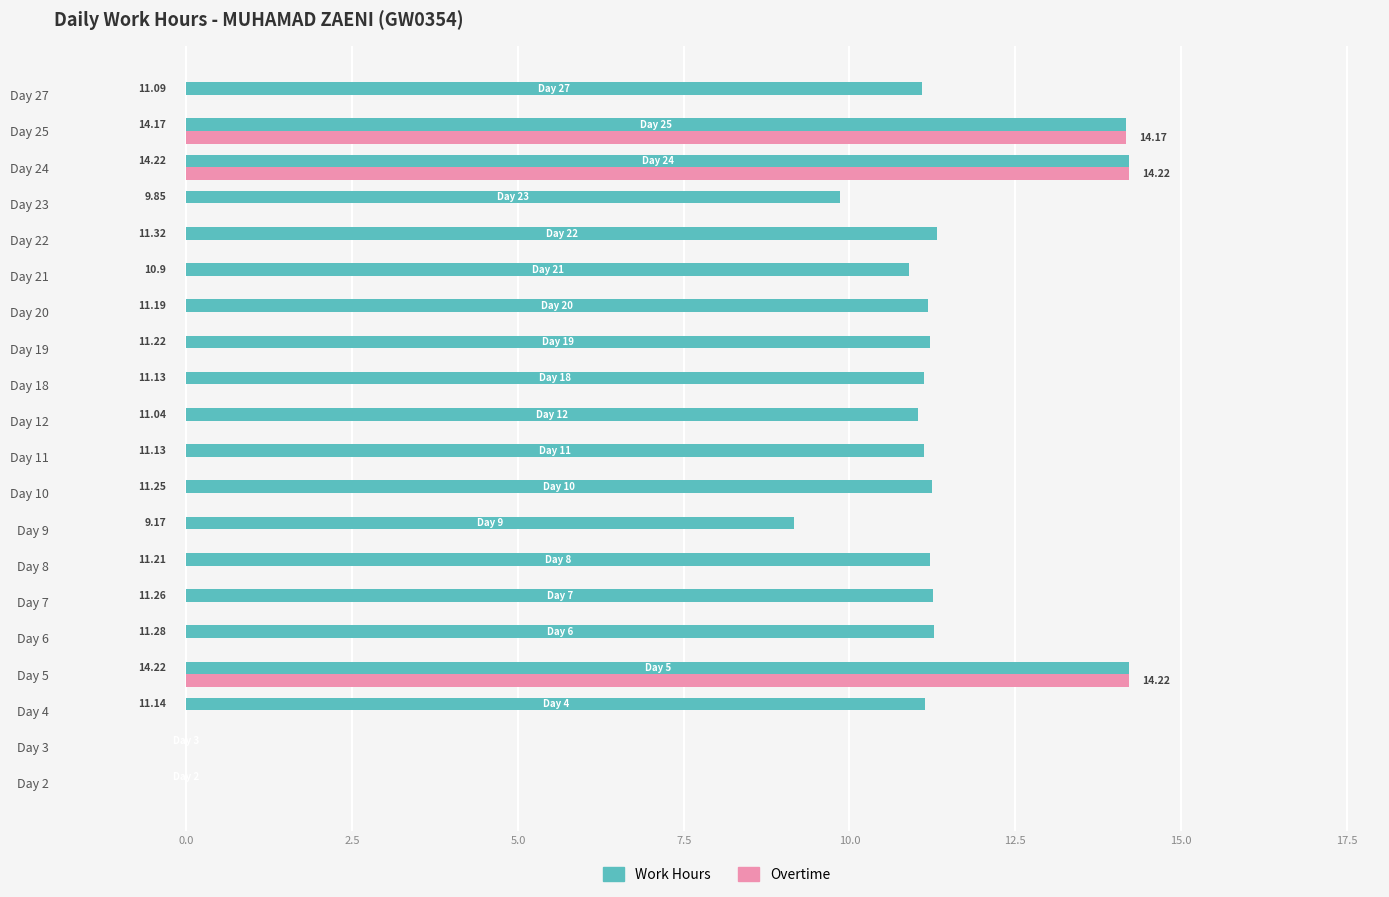

Which series changed the most between Day 7 and Day 10?

Work Hours